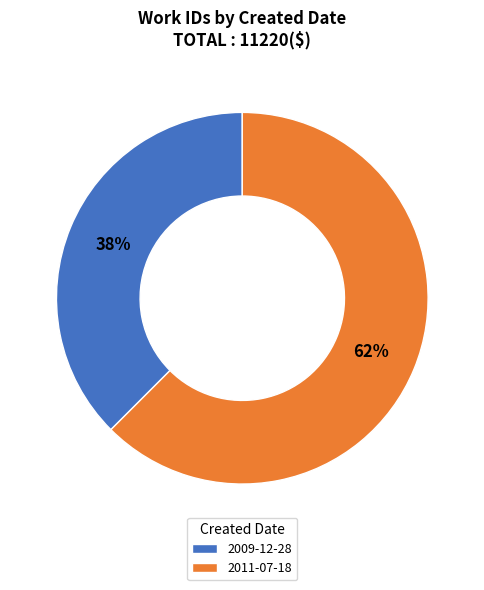

To the nearest percent, what is the combined percentage of 2011-07-18 and 2009-12-28?

100%